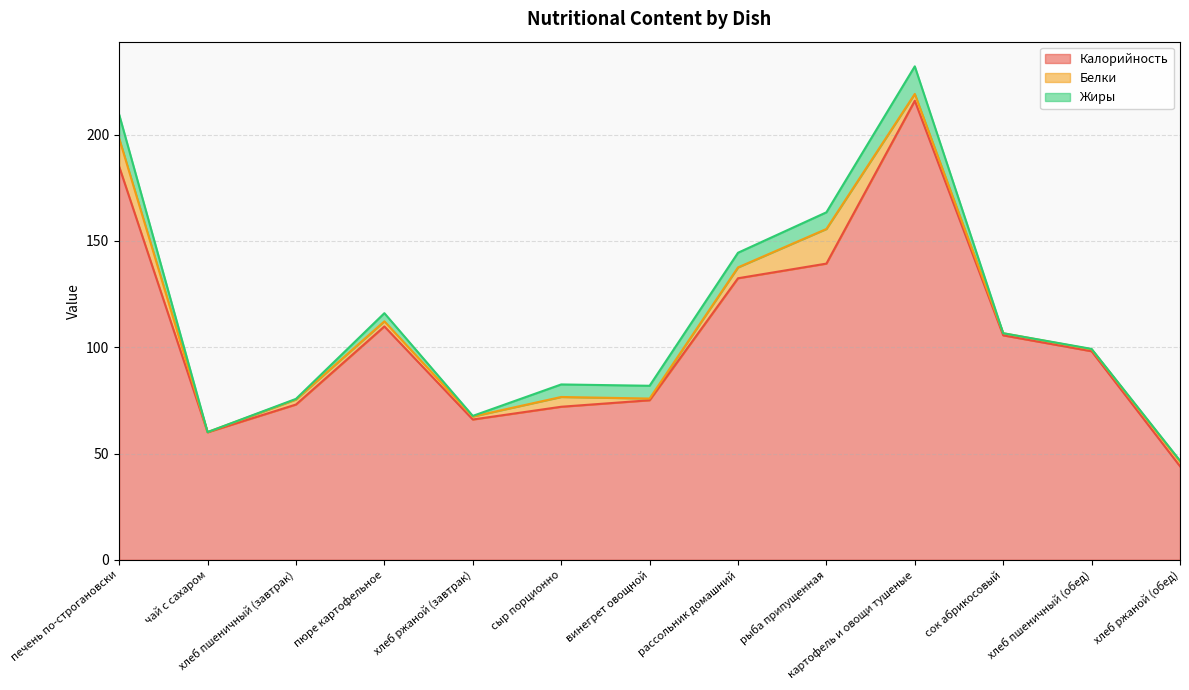

What is the sum of the Белки values at хлеб ржаной (обед) and рыба припущенная?

18.5